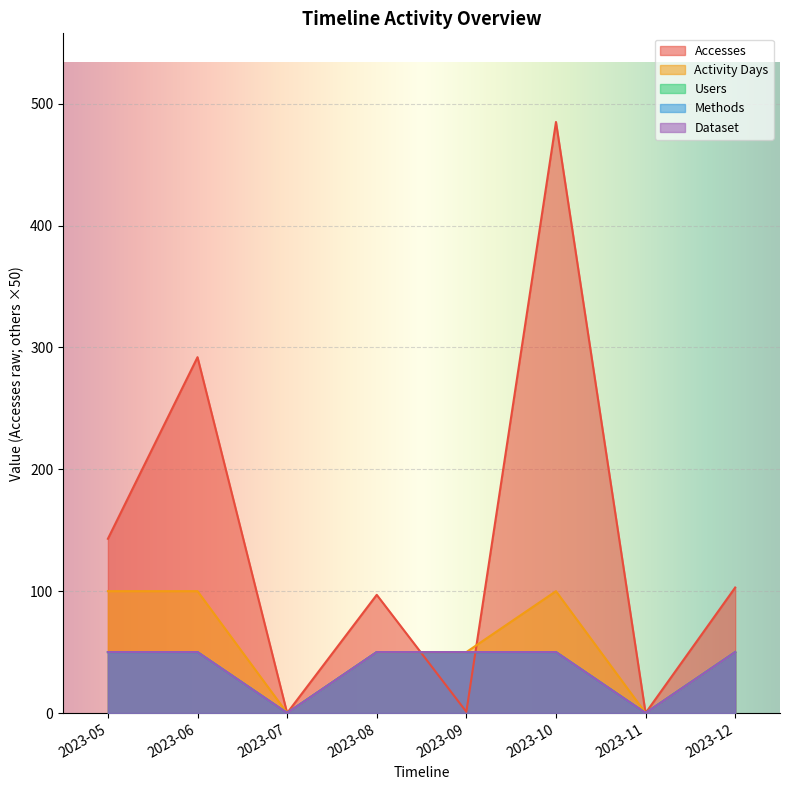

How many distinct data groups are displayed?

5